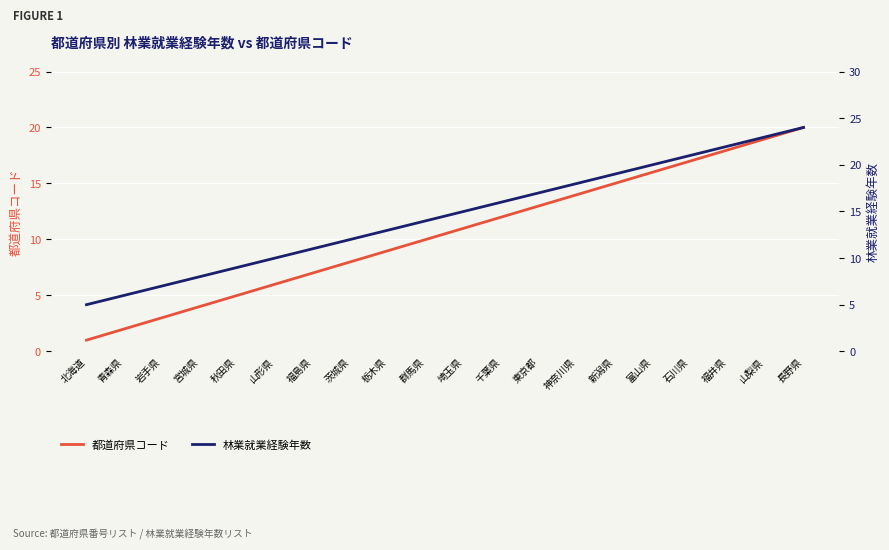

Which series has the widest spread of values?

都道府県コード